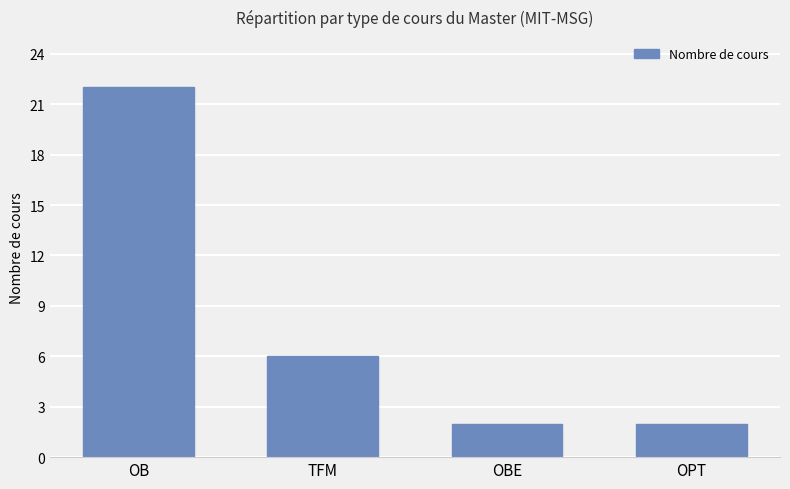

How many categories are shown in the chart?

4